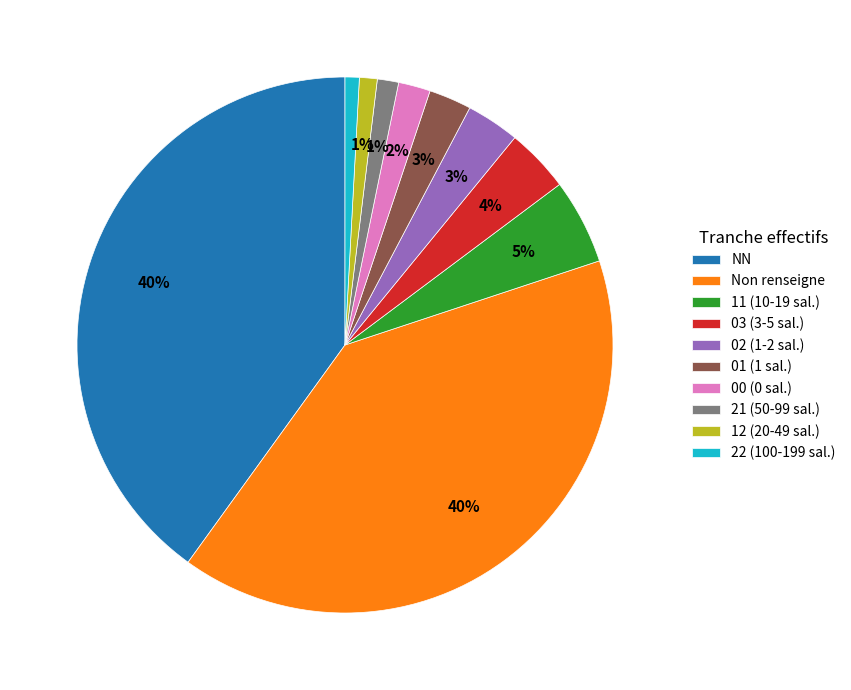

Do Non renseigne and 12 (20-49 sal.) together represent more than half of the pie?

No